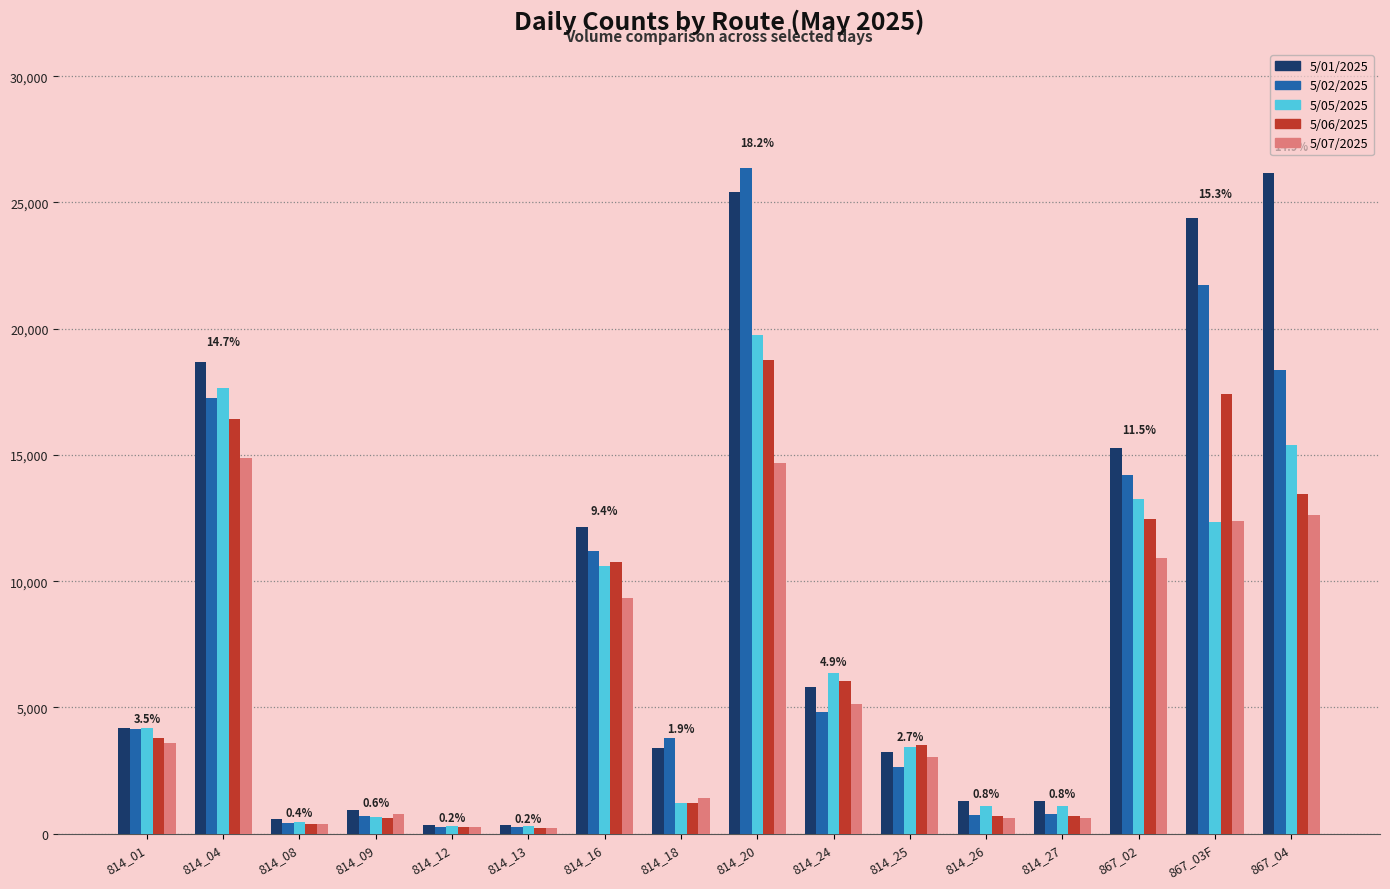

What is the label of the 7th bar from the left?

814_16